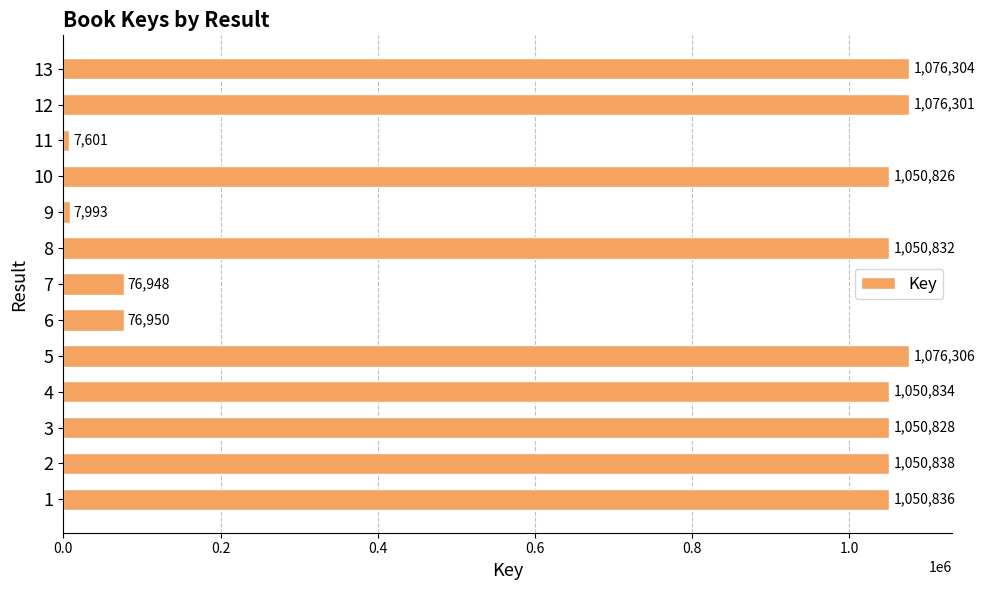

Is it true that the value at 4 is 1050834?

True